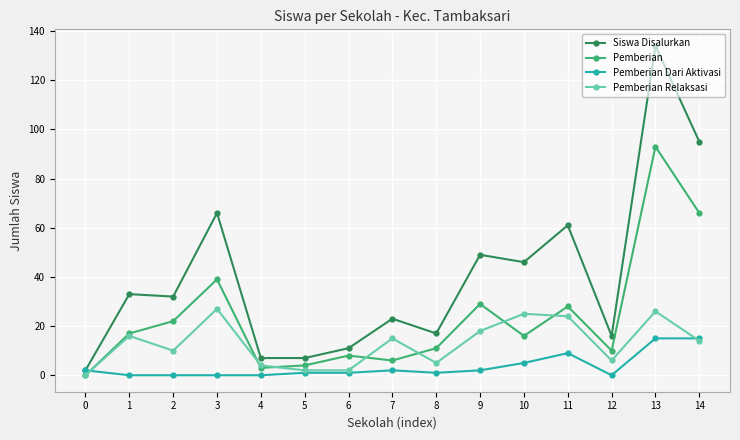

What is the value of the Pemberian point at the 12th from the left?

28